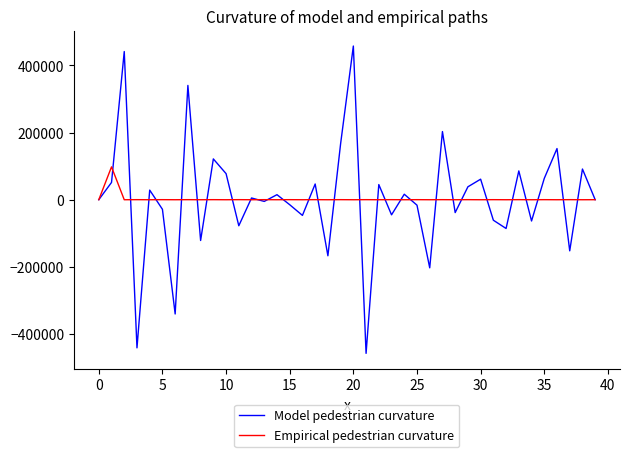

Which series has the widest spread of values?

Model pedestrian curvature